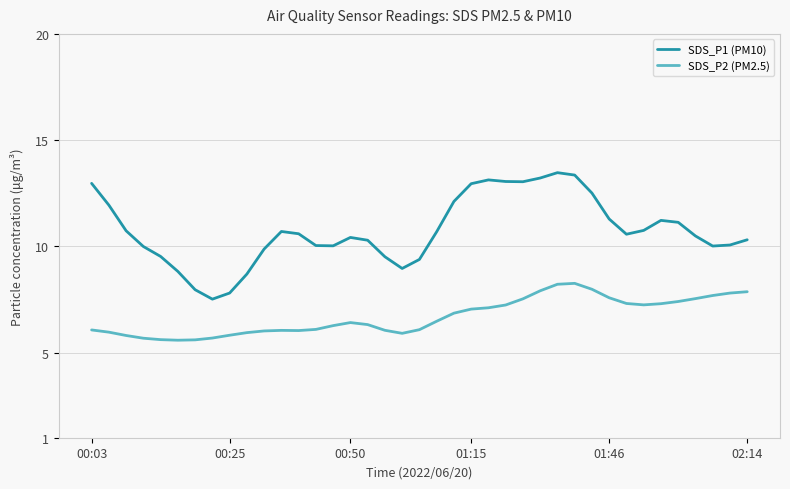

True or false: SDS_P1 (PM10) and SDS_P2 (PM2.5) intersect in this chart.

False